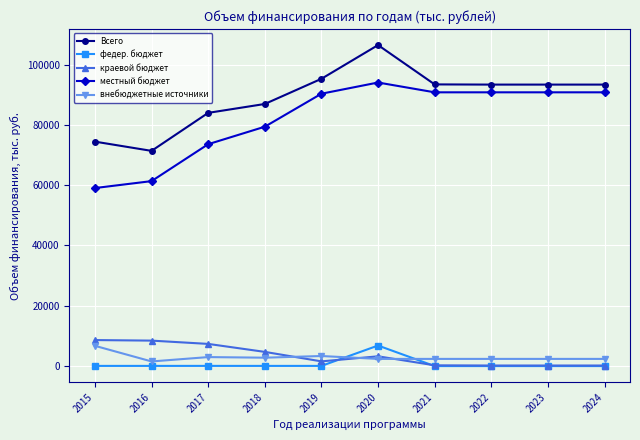

What is the difference between the second highest and second lowest values in the местный бюджет series?

29448.6